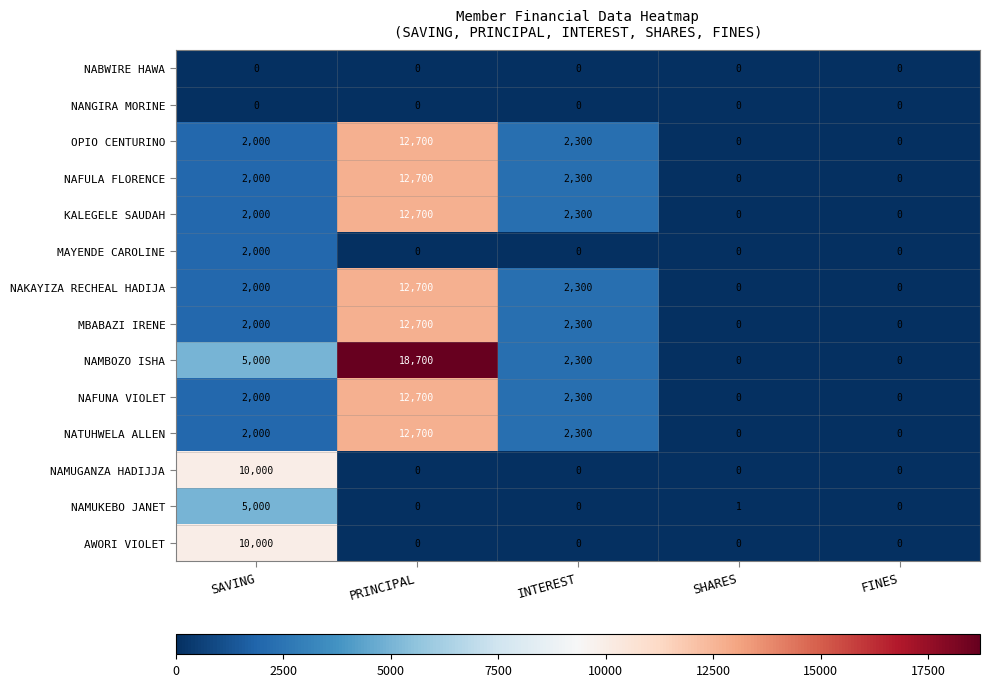

What is the difference between the highest and lowest values at SAVING?

10000